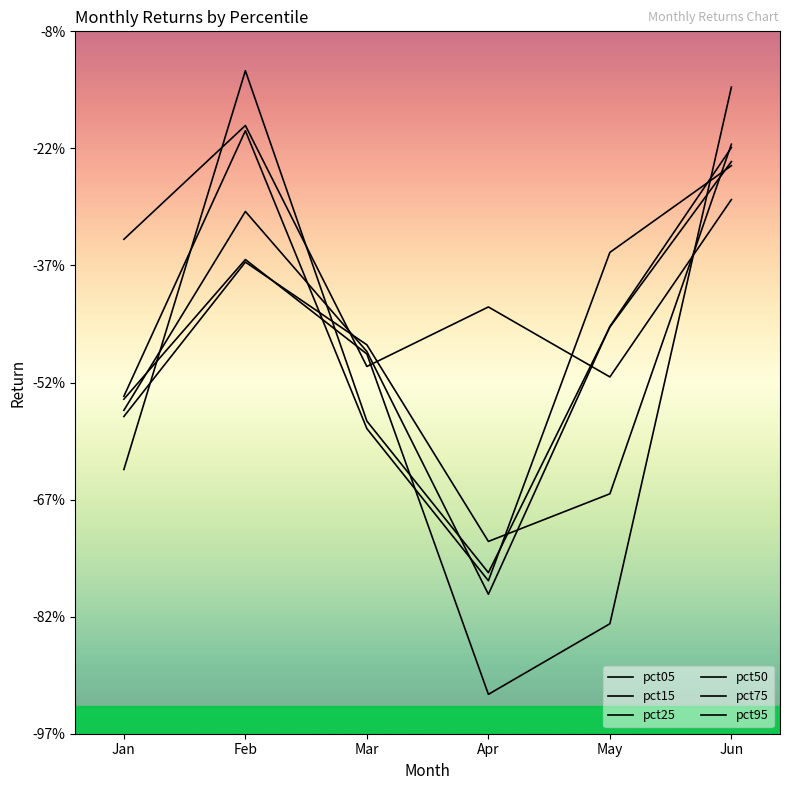

What is the average value of the pct75 series?

-0.5